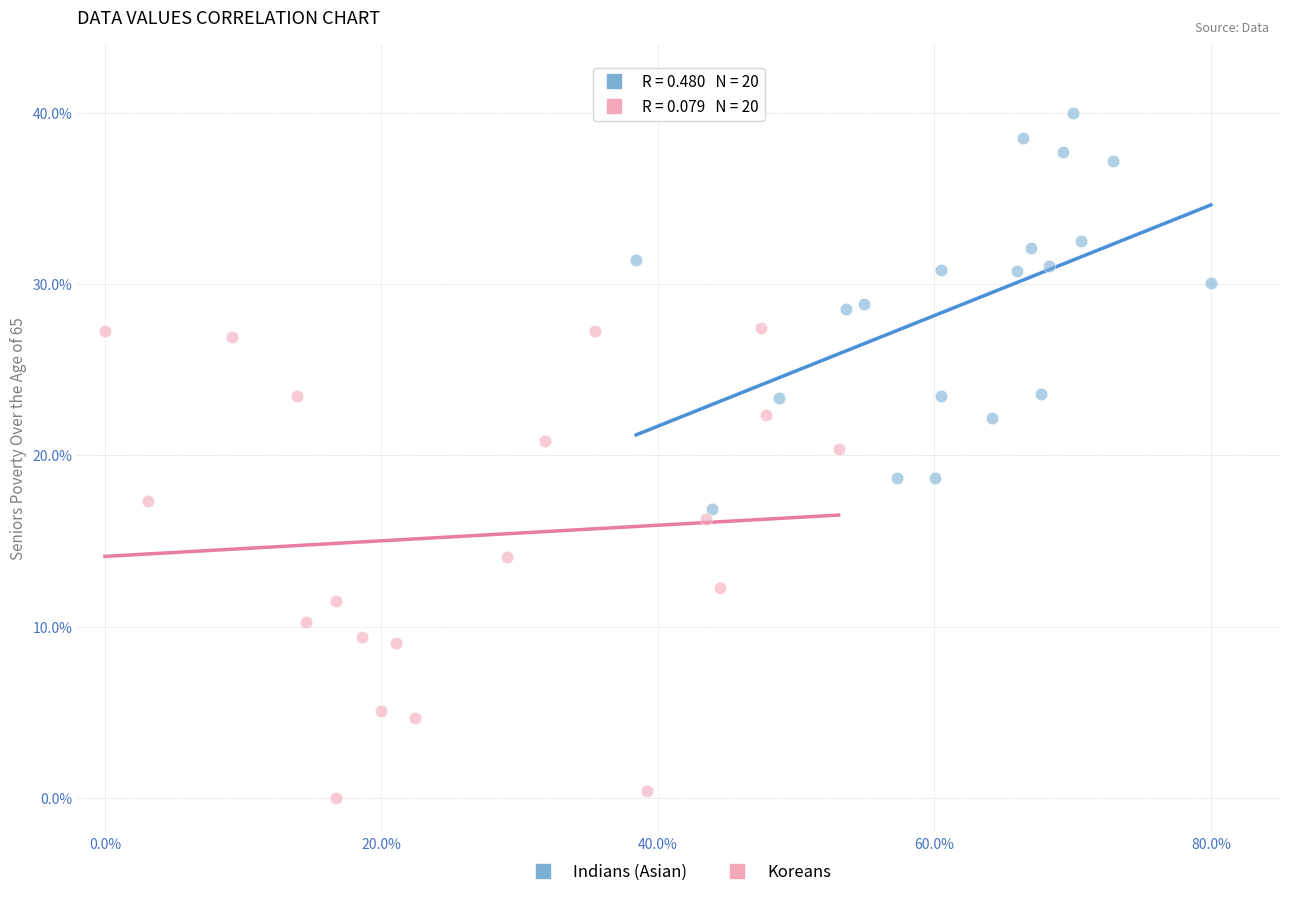

Which series reaches the maximum Y coordinate?

Indians (Asian)